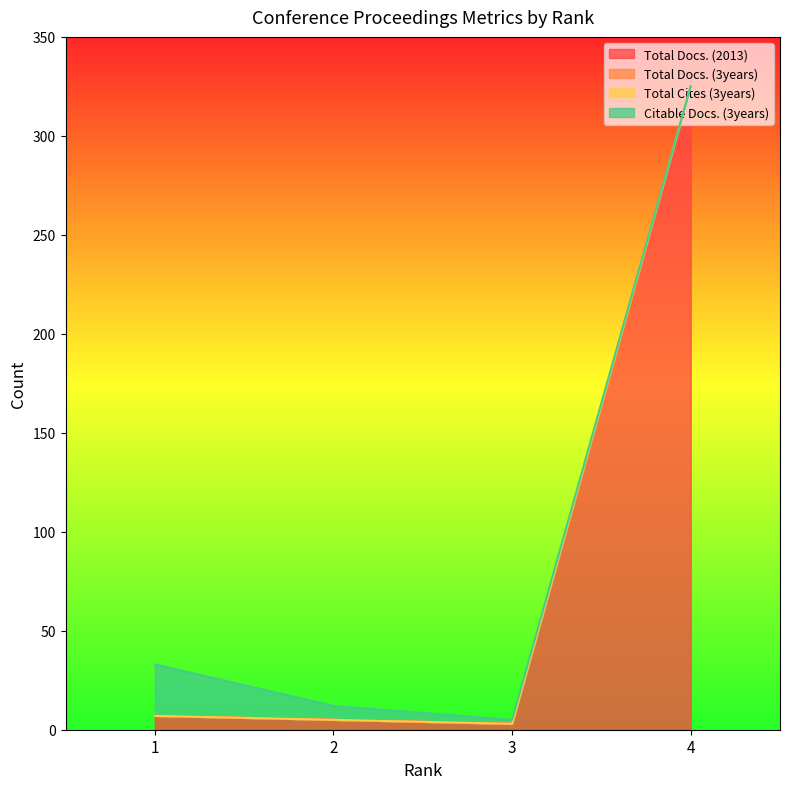

Rank the series at 4 from highest to lowest value.

Total Docs. (2013), Total Docs. (3years), Total Cites (3years), Citable Docs. (3years)